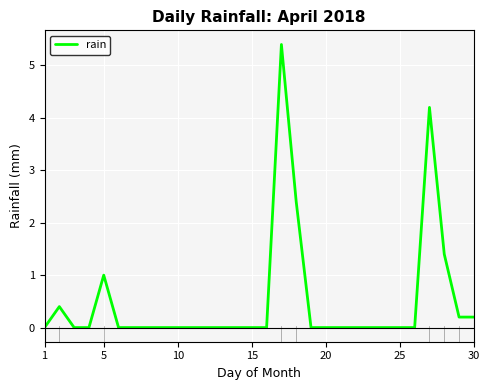

How many series are shown in this chart?

1